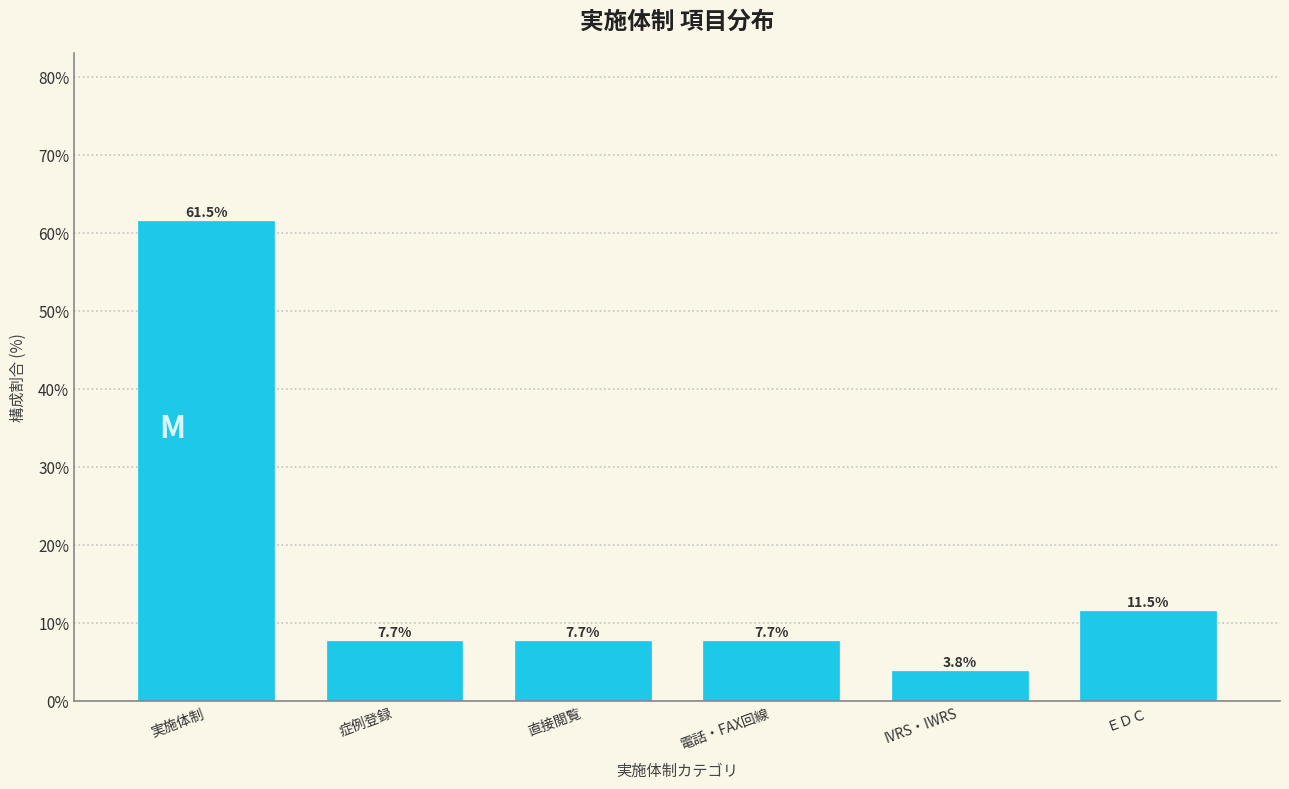

Reading right to left, transcribe all the data shown in this chart.

ＥＤＣ=11.5	IVRS・IWRS=3.8	電話・FAX回線=7.7	直接閲覧=7.7	症例登録=7.7	実施体制=61.5